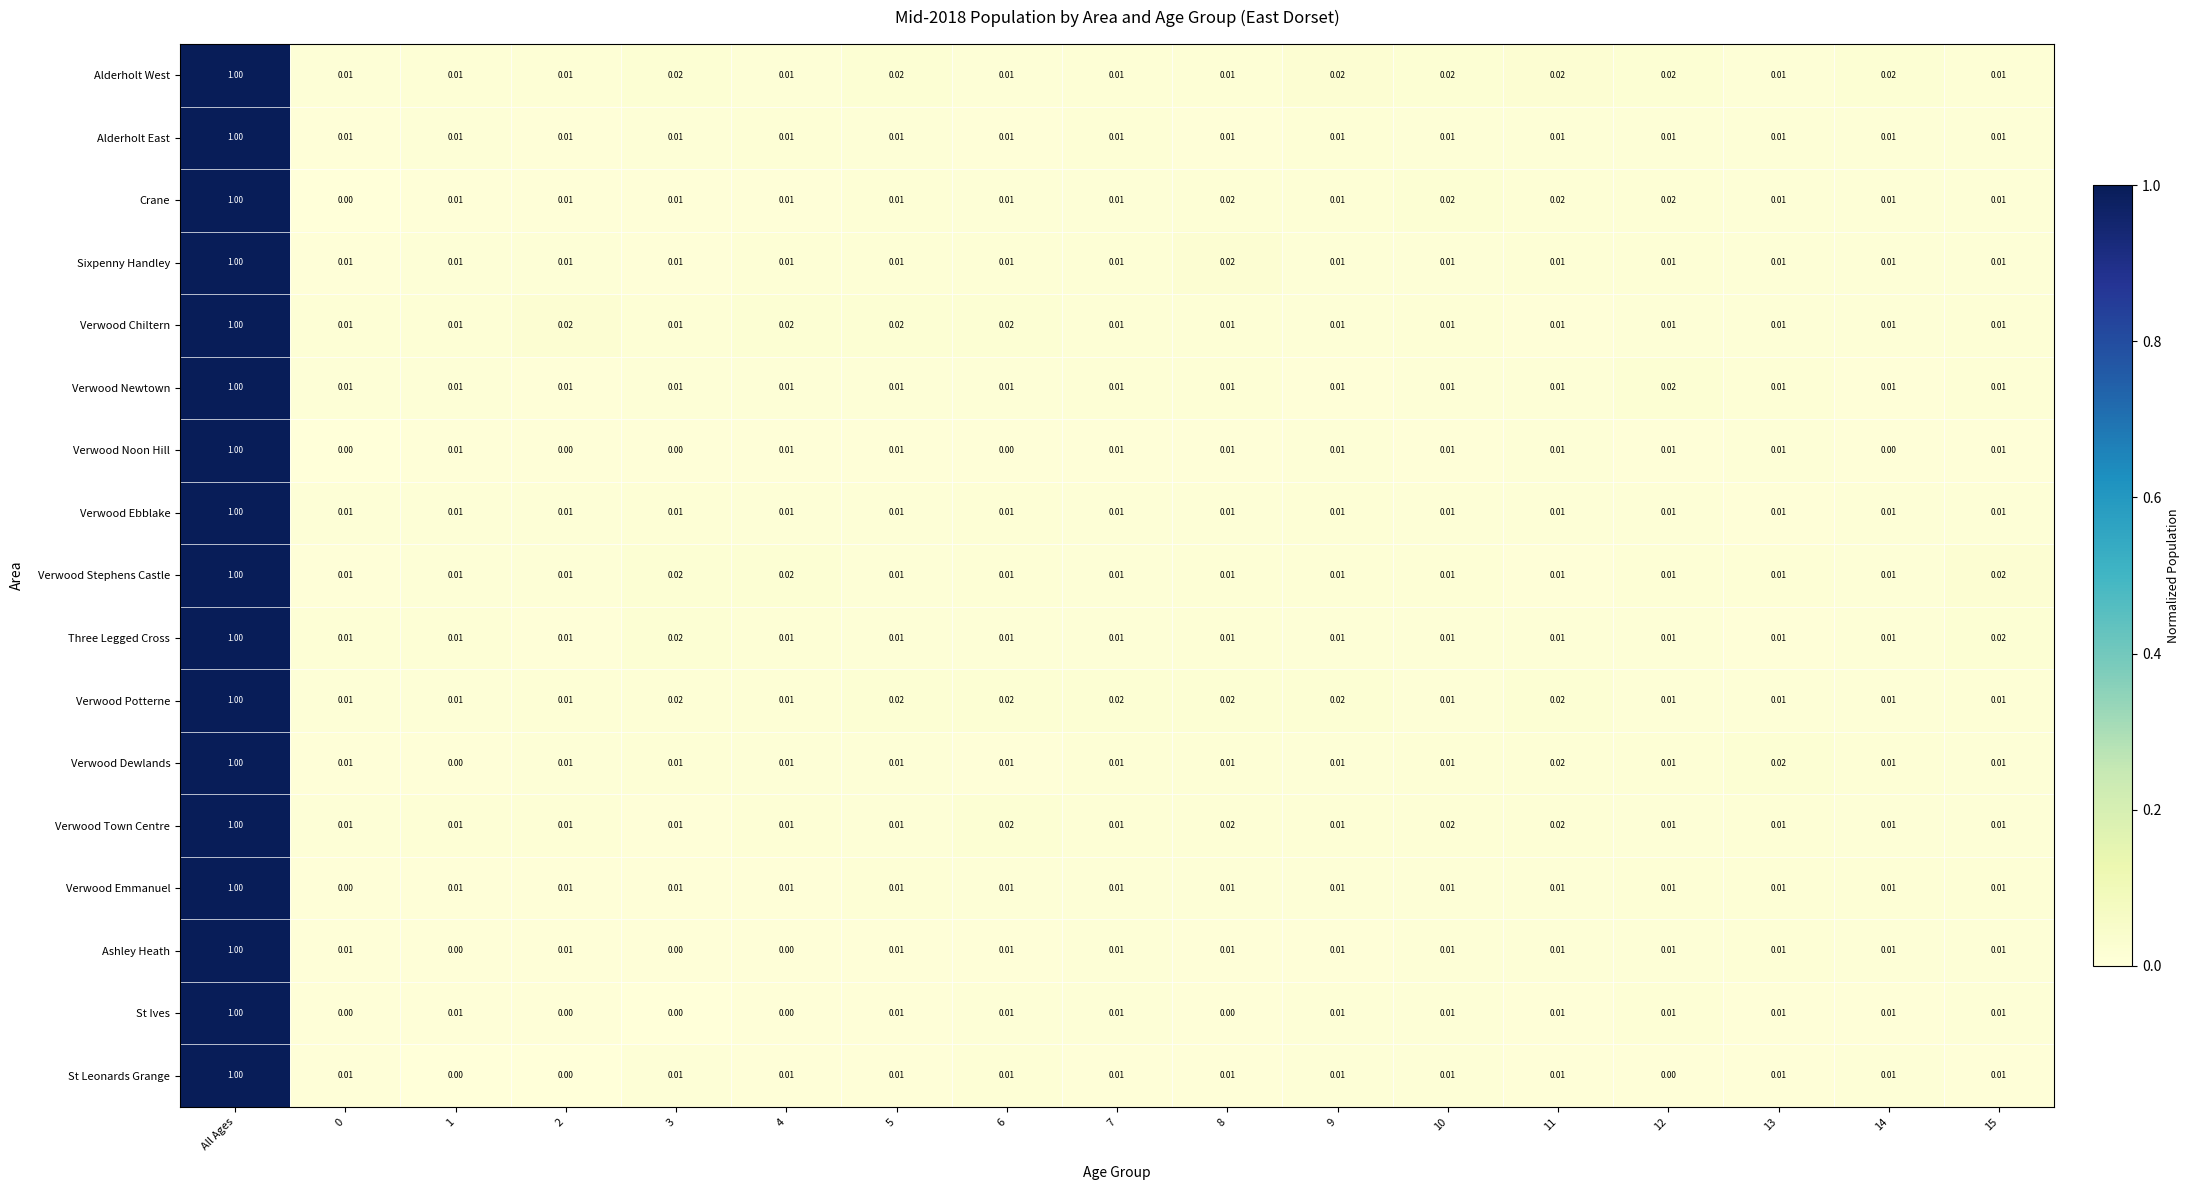

At which category does the chart reach its peak across all series?

All Ages